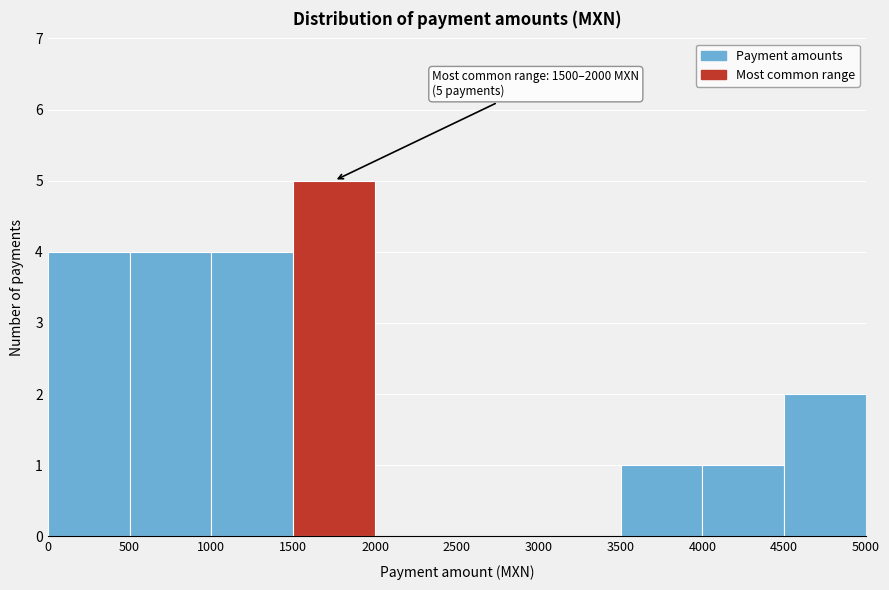

Over which range of the x-axis is the bar tallest?

1500 to 2000